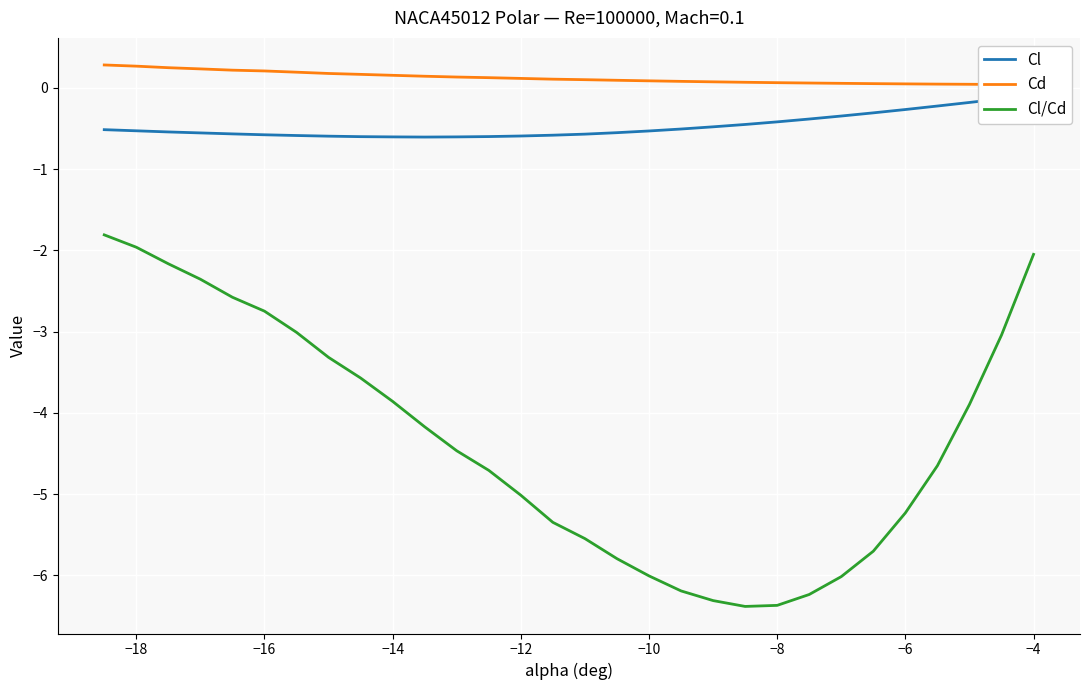

What is the value of the Cl point at the 24th from the left?

-0.3